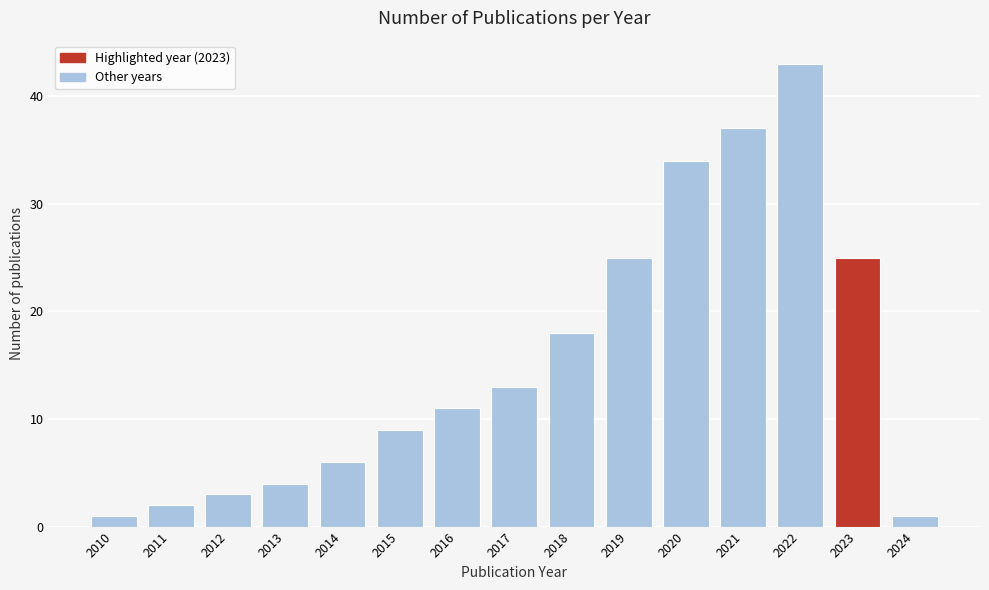

Reading right to left, what are all the values shown in this chart?

1	25	43	37	34	25	18	13	11	9	6	4	3	2	1